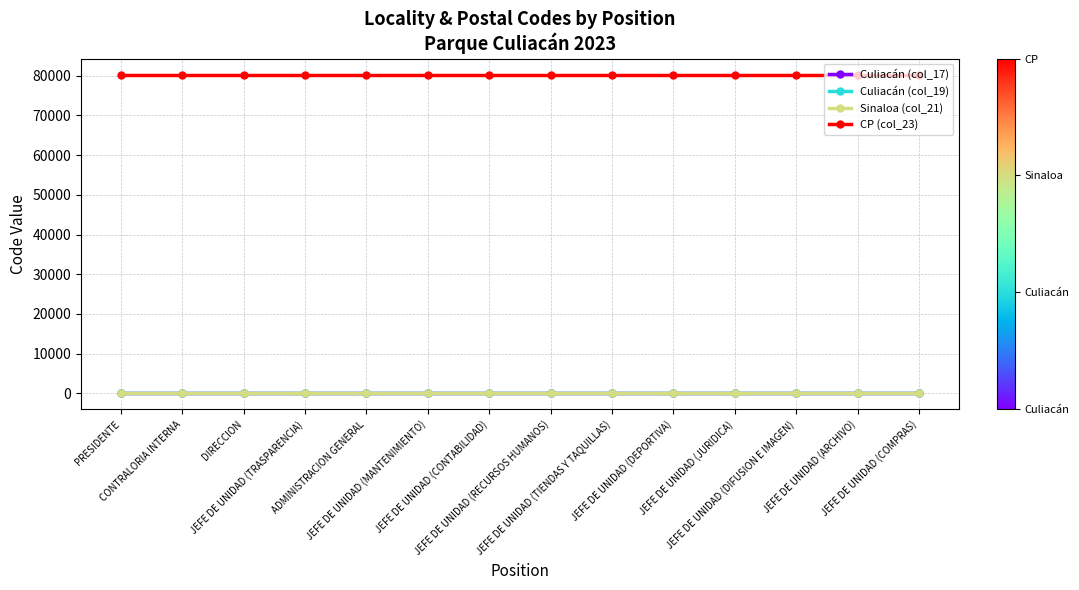

What is the average value of the Sinaloa (col_21) series?

25